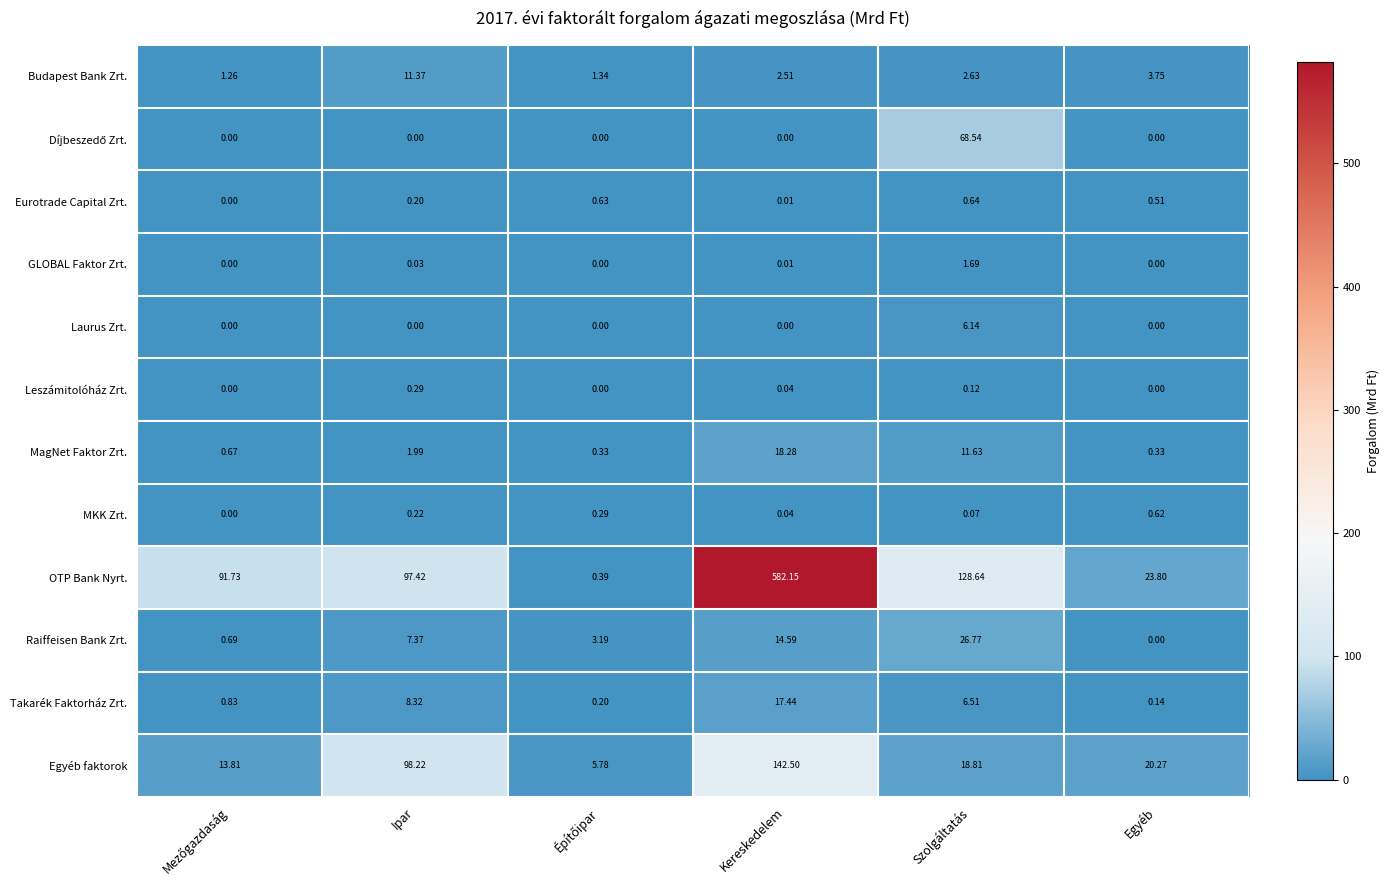

Which series has the largest total across all categories?

OTP Bank Nyrt.